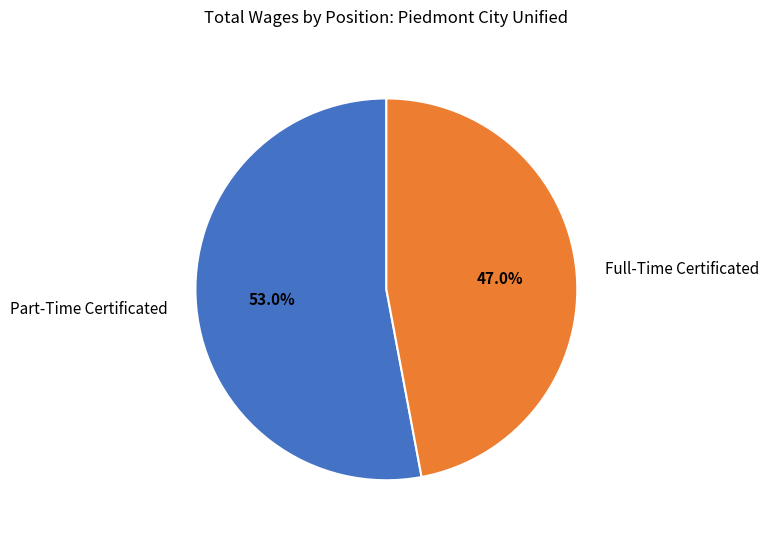

Which category has the biggest portion of the pie?

Part-Time Certificated